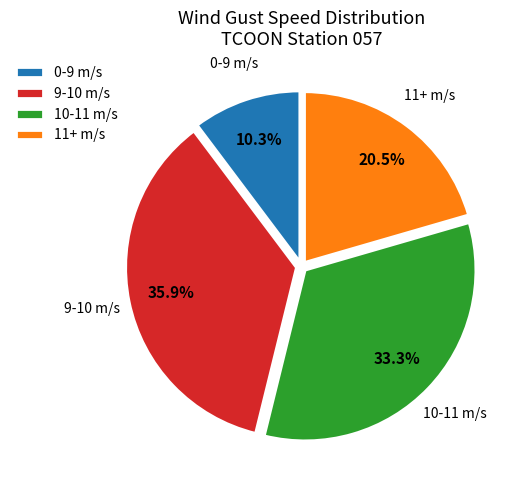

Between 11+ m/s and 10-11 m/s, which is larger?

10-11 m/s